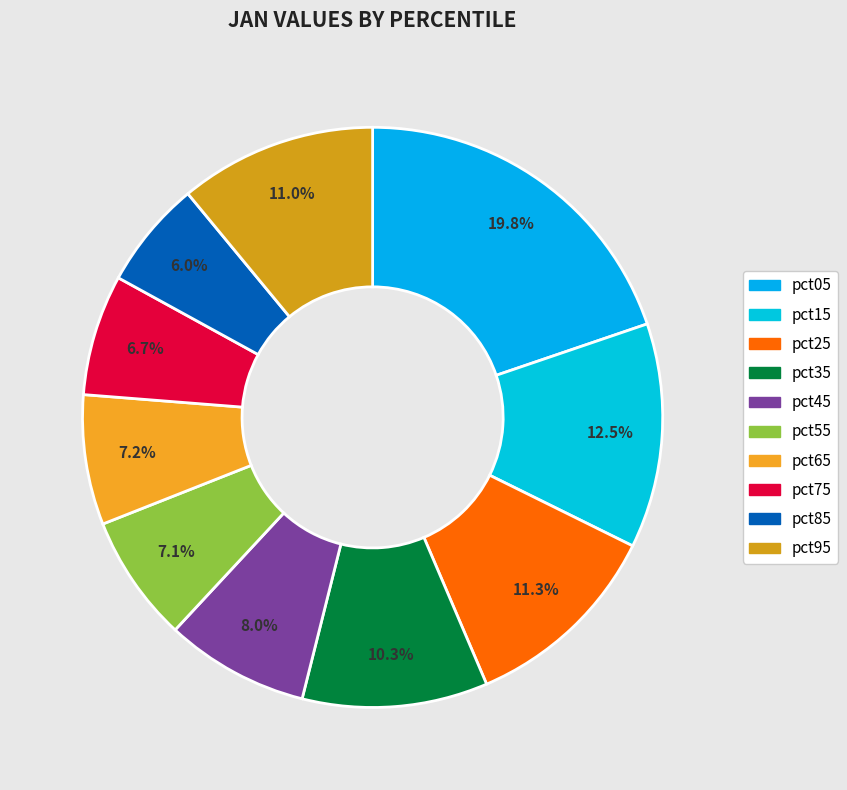

What portion of the pie excludes pct55?

92.9%